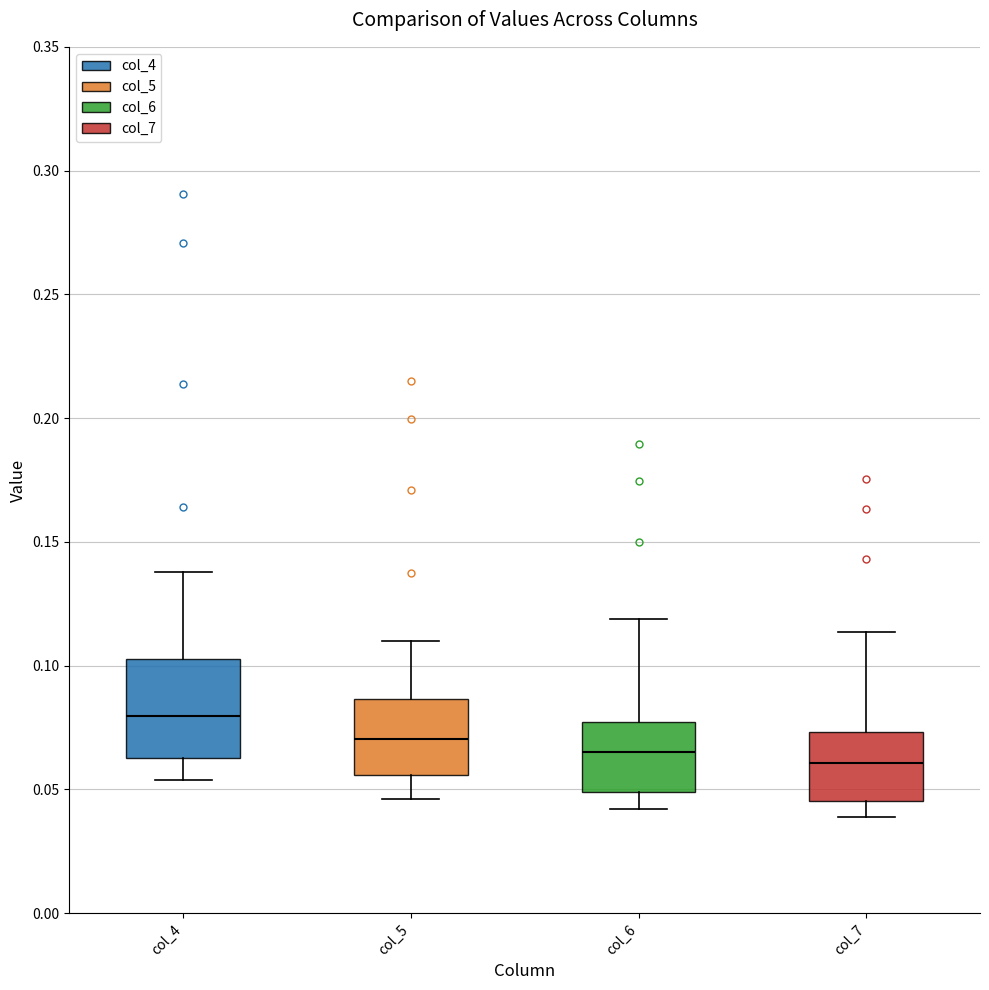

Reading left to right, read every box against the y-axis: the position of its median line, the range the box covers, and the ends of its whiskers. The values are not printed on the chart, so give them approximately, as read against the axis.

col_4: median 0.080, box 0.065 to 0.105, whiskers 0.055 to 0.140
col_5: median 0.070, box 0.055 to 0.085, whiskers 0.045 to 0.110
col_6: median 0.065, box 0.050 to 0.075, whiskers 0.040 to 0.120
col_7: median 0.060, box 0.045 to 0.075, whiskers 0.040 to 0.115